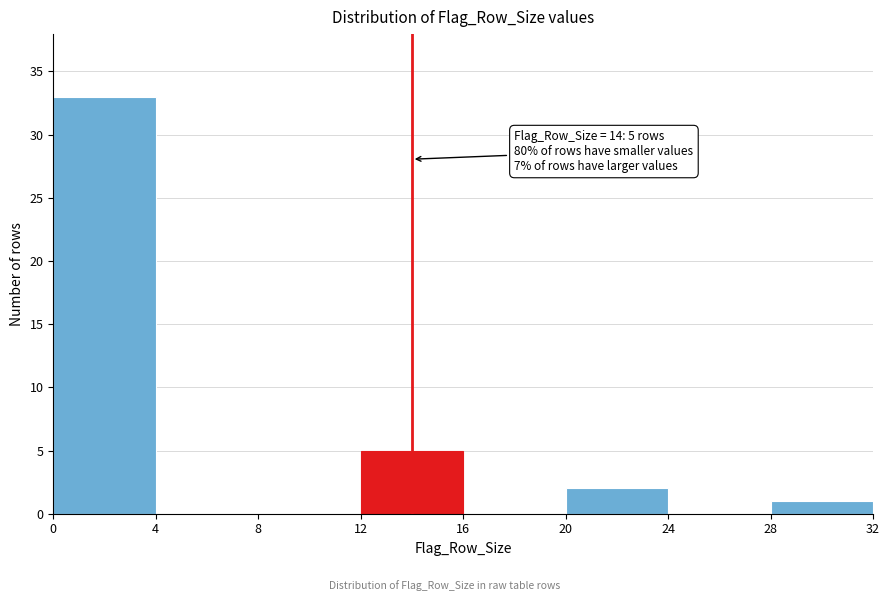

Over which range of the x-axis is the bar tallest?

0 to 4